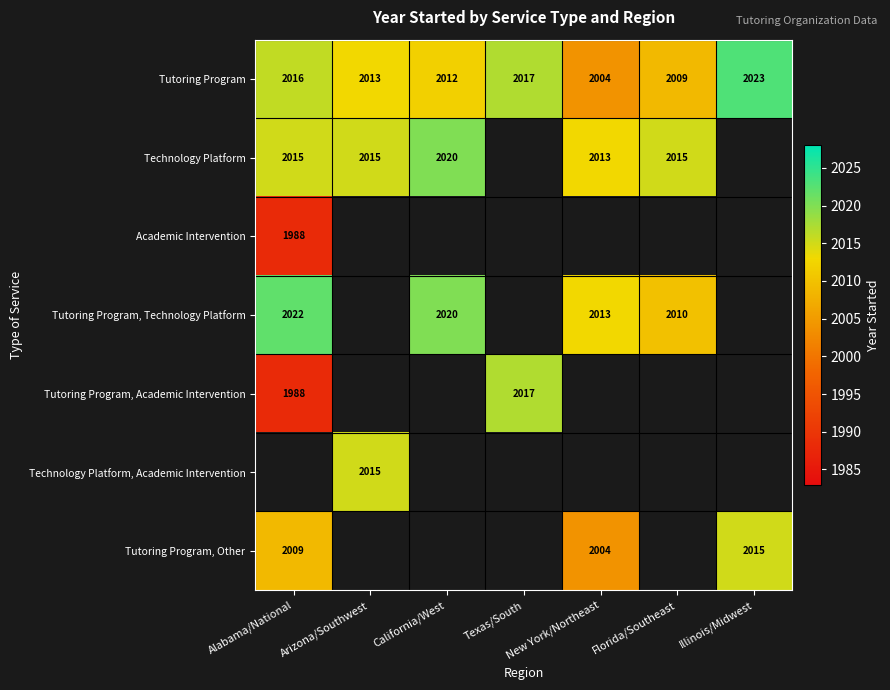

Is the value of Tutoring Program, Technology Platform at Alabama/National greater than the value of Tutoring Program, Other at New York/Northeast?

Yes